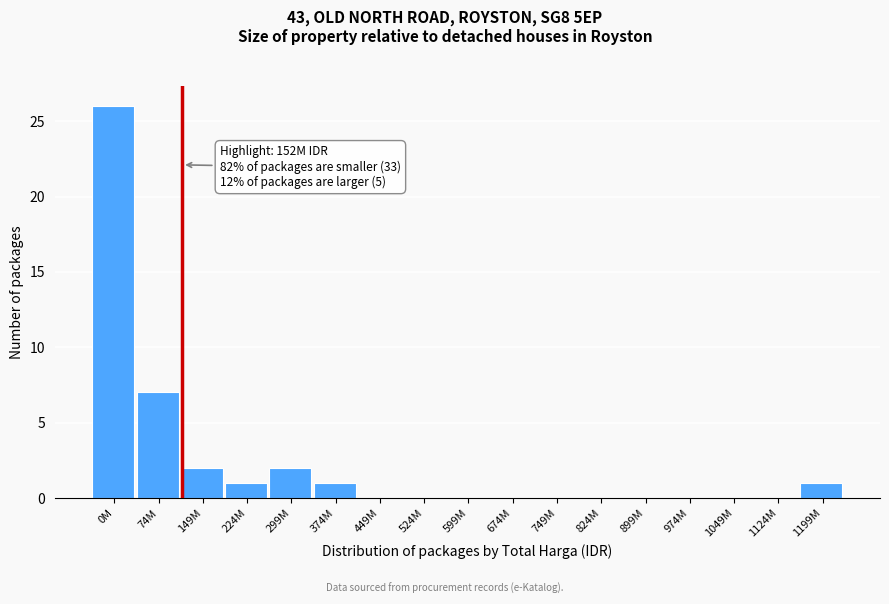

Reading left to right, list all the values displayed in this chart.

0M=26	74M=7	149M=2	224M=1	299M=2	374M=1	449M=0	524M=0	599M=0	674M=0	749M=0	824M=0	899M=0	974M=0	1049M=0	1124M=0	1199M=1